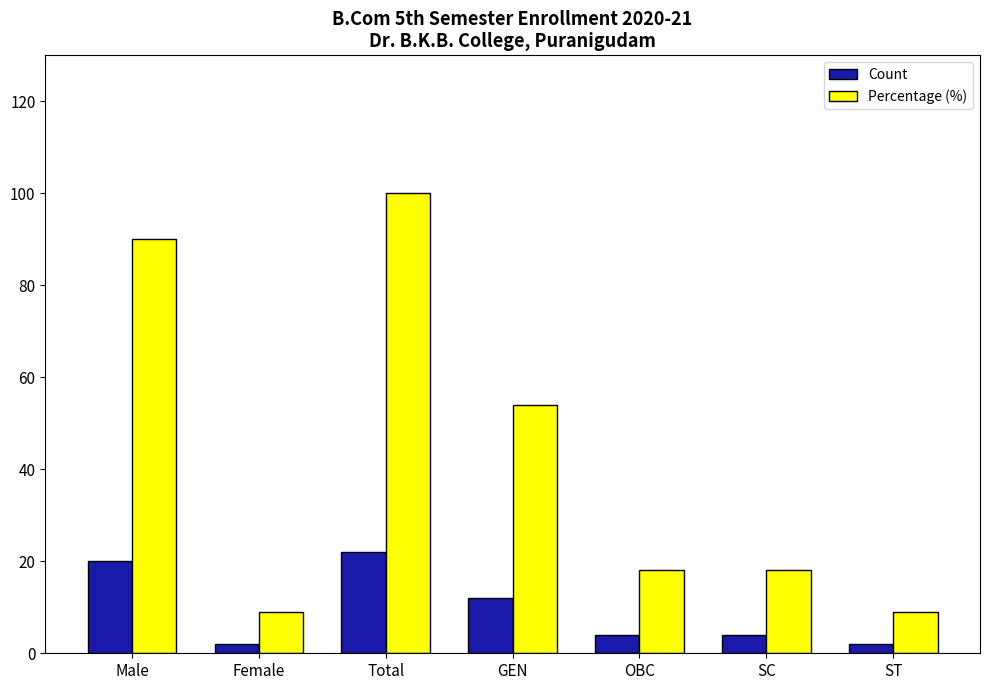

Rank the series by their maximum value, from highest to lowest.

Percentage (%), Count